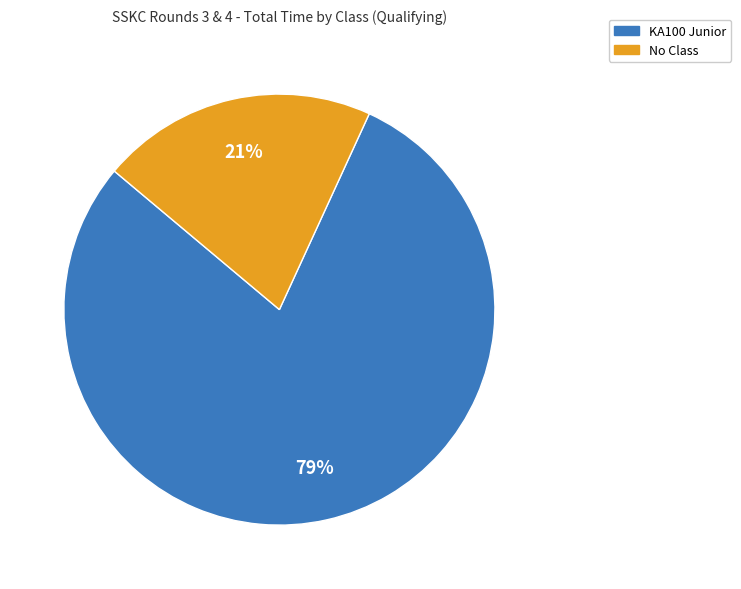

True or false: KA100 Junior accounts for 1% of the total.

False